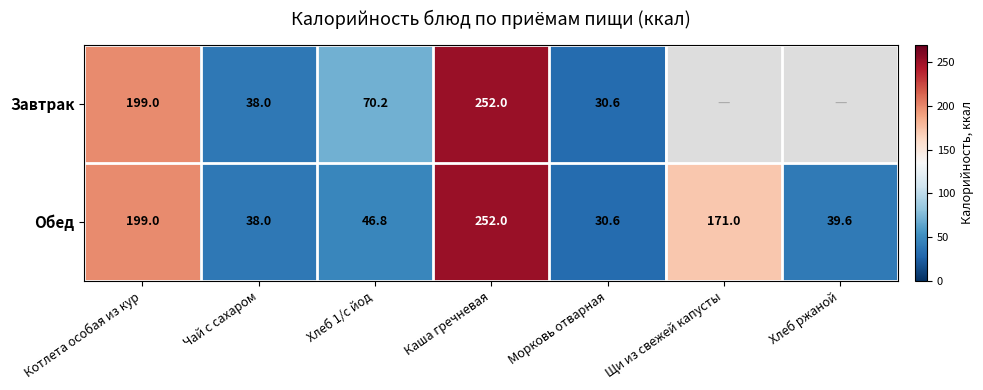

Count the number of data series in this chart.

2